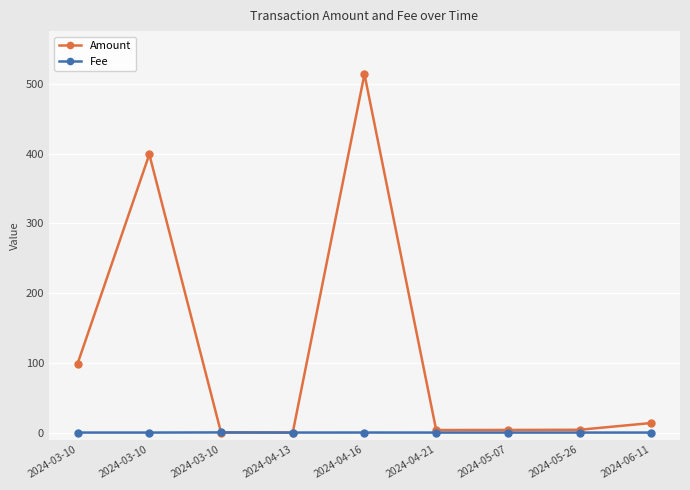

Count the number of data series in this chart.

2